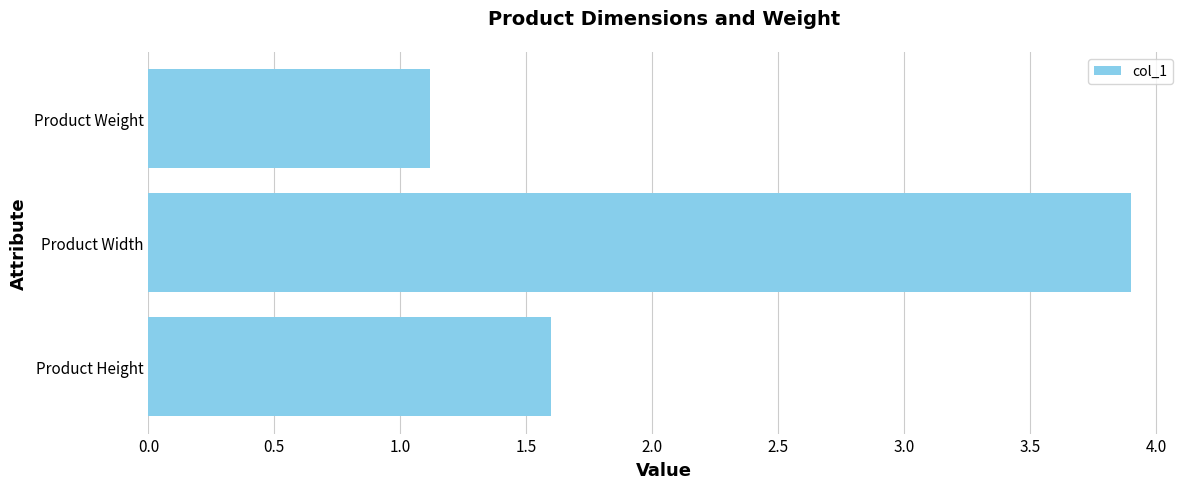

What is the average value?

2.2